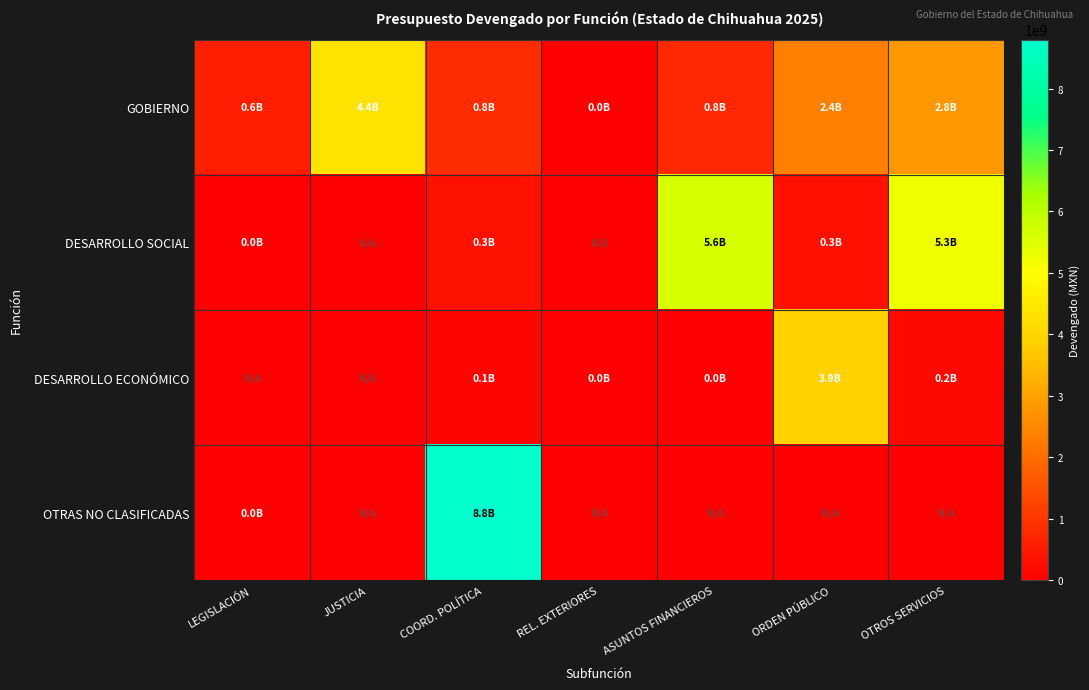

Which series changed the most between LEGISLACIÓN and ASUNTOS FINANCIEROS?

DESARROLLO SOCIAL